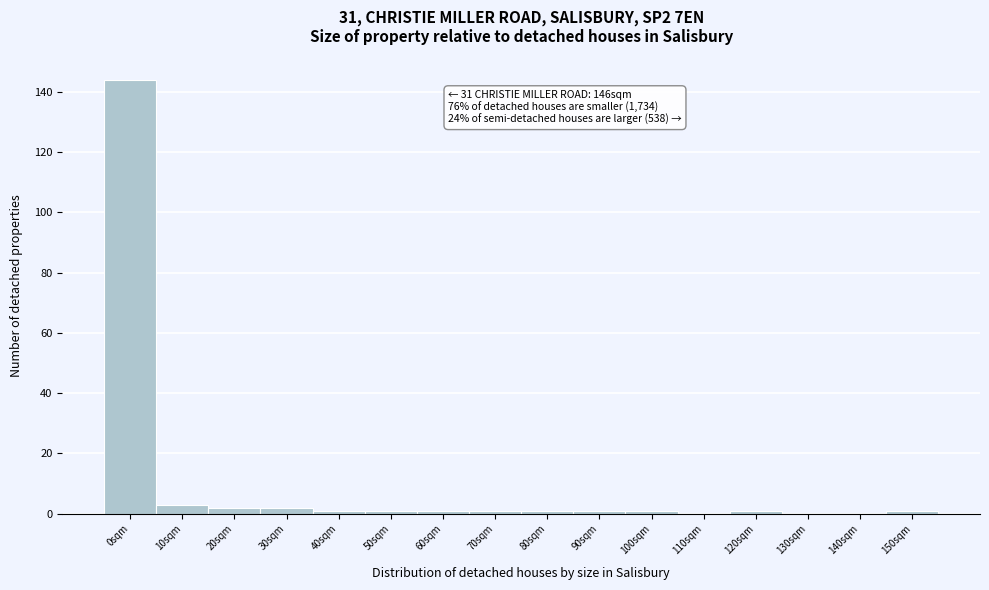

Reading right to left, transcribe all the data shown in this chart.

150sqm=1	140sqm=0	130sqm=0	120sqm=1	110sqm=0	100sqm=1	90sqm=1	80sqm=1	70sqm=1	60sqm=1	50sqm=1	40sqm=1	30sqm=2	20sqm=2	10sqm=3	0sqm=144